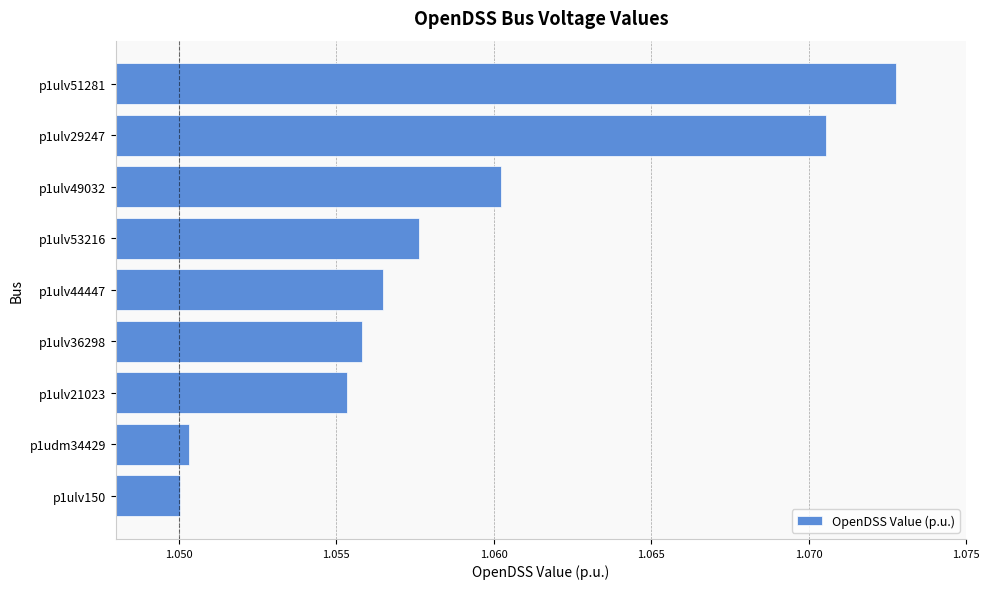

How many values are between 1 and 2?

9